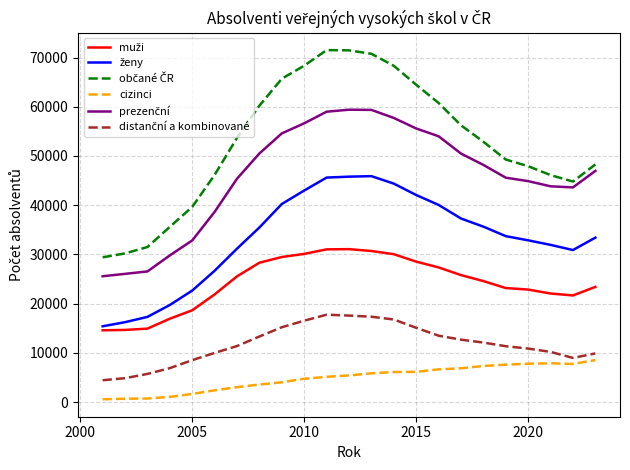

Is this an area chart (filled region under the line)?

No